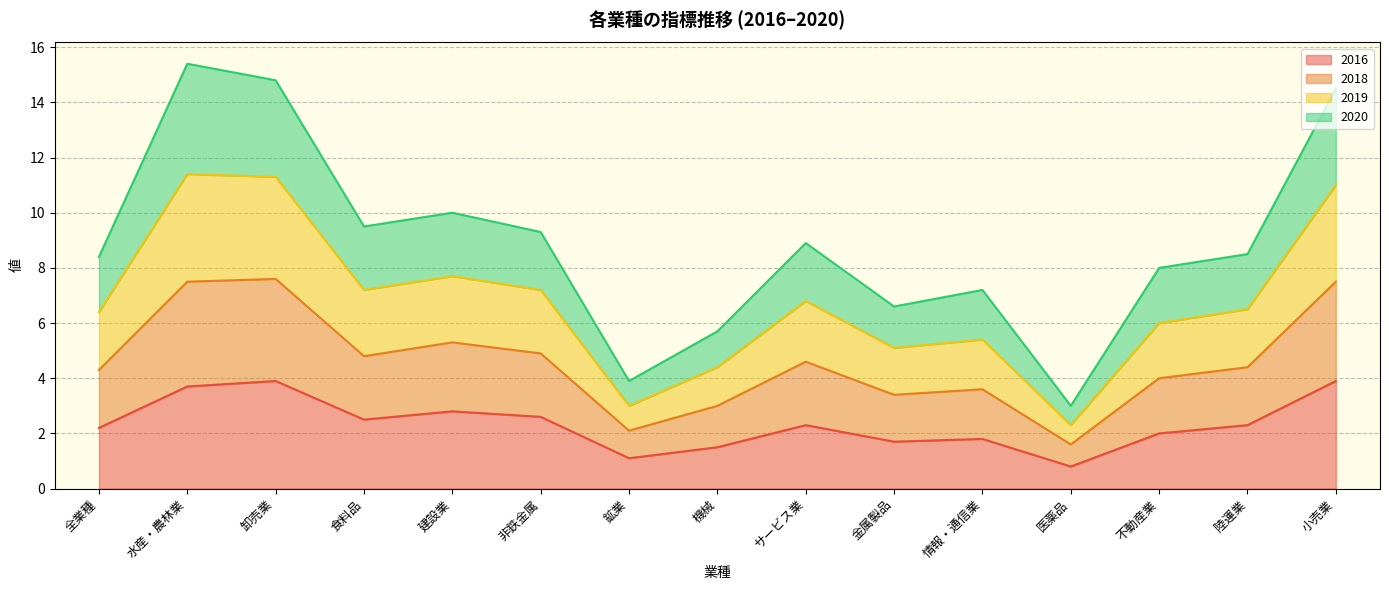

What is the difference between the second highest and second lowest values in the 2016 series?

2.8